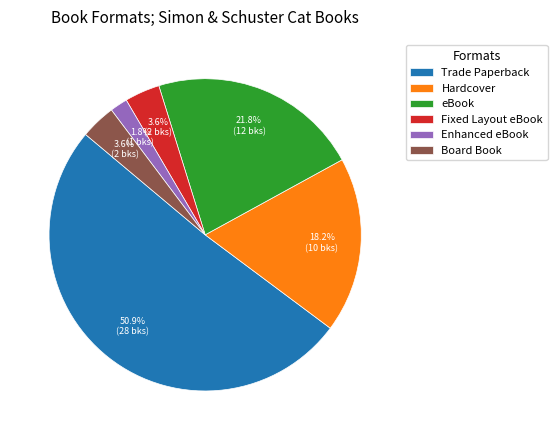

Do Board Book and Enhanced eBook together represent more than half of the pie?

No